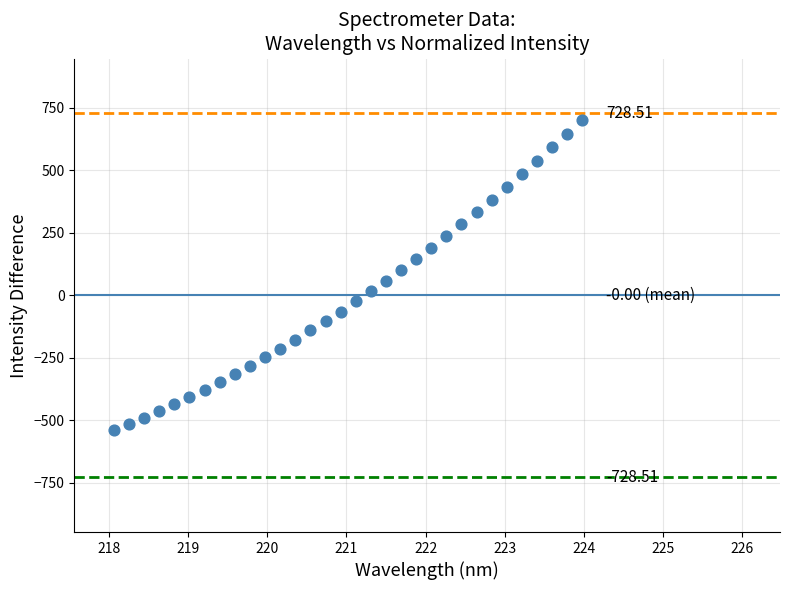

What is the range of Y values (max minus min)?

1242.8